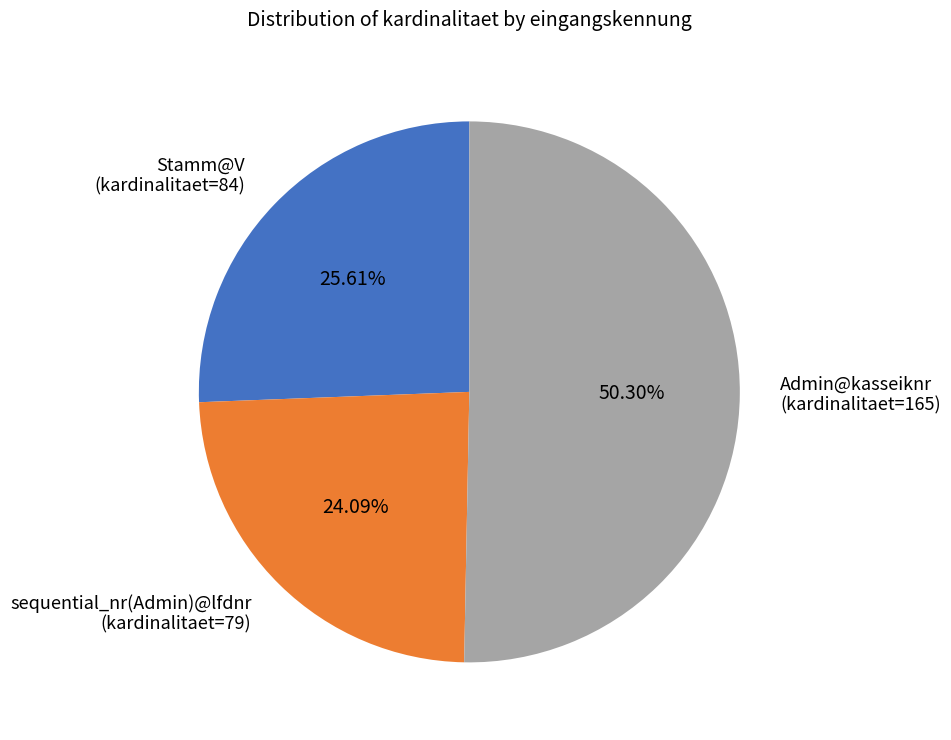

To the nearest percent, what is the combined percentage of Stamm@V (kardinalitaet=84) and sequential_nr(Admin)@lfdnr (kardinalitaet=79)?

50%